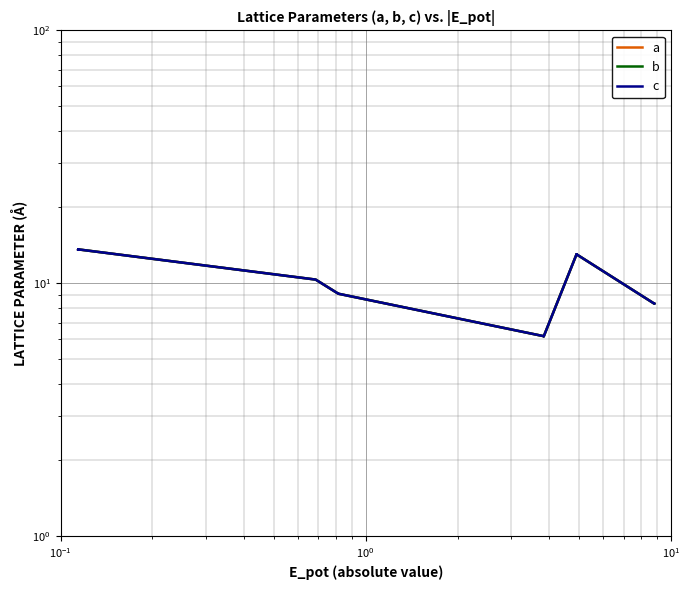

How many data points does each series have?

14